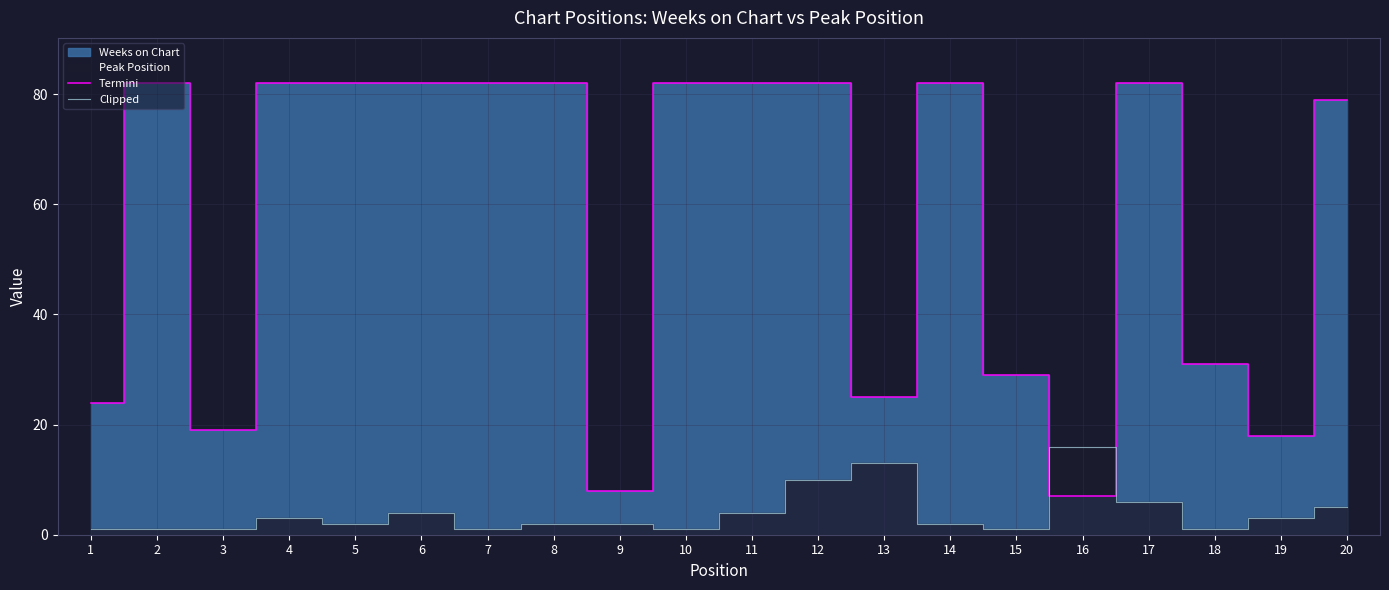

True or false: Clipped and Termini cross at least once.

True